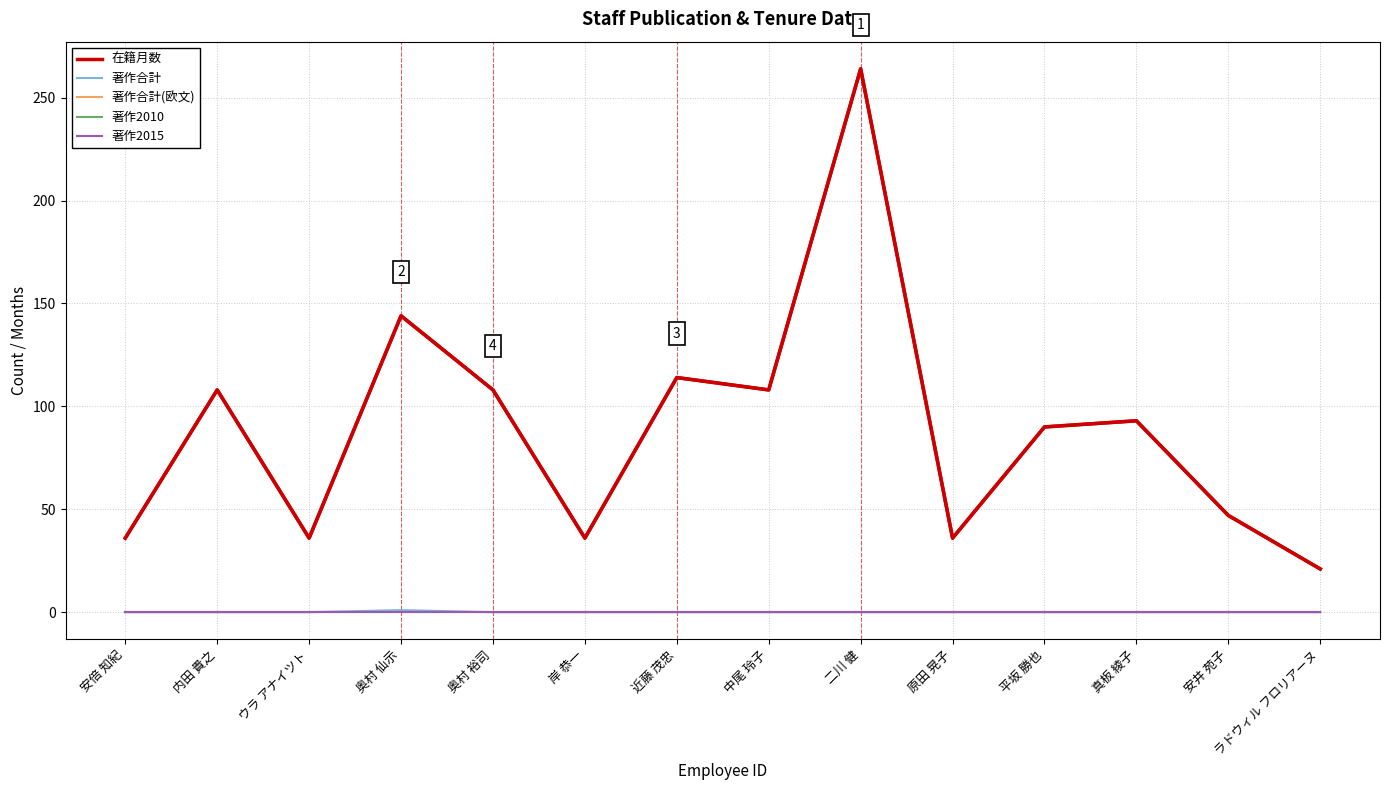

Reading left to right, list all the values displayed in this chart.

在籍月数: 安倍 知紀=36	内田 貴之=108	ウラ アナイツト=36	奥村 仙示=144	奥村 裕司=108	岸 恭一=36	近藤 茂忠=114	中尾 玲子=108	二川 健=264	原田 晃子=36	平坂 勝也=90	真板 綾子=93	安井 苑子=47	ラドウィル フロリアーヌ=21
著作合計: 安倍 知紀=0	内田 貴之=0	ウラ アナイツト=0	奥村 仙示=1	奥村 裕司=0	岸 恭一=0	近藤 茂忠=0	中尾 玲子=0	二川 健=0	原田 晃子=0	平坂 勝也=0	真板 綾子=0	安井 苑子=0	ラドウィル フロリアーヌ=0
著作合計(欧文): 安倍 知紀=0	内田 貴之=0	ウラ アナイツト=0	奥村 仙示=0	奥村 裕司=0	岸 恭一=0	近藤 茂忠=0	中尾 玲子=0	二川 健=0	原田 晃子=0	平坂 勝也=0	真板 綾子=0	安井 苑子=0	ラドウィル フロリアーヌ=0
著作2010: 安倍 知紀=0	内田 貴之=0	ウラ アナイツト=0	奥村 仙示=0	奥村 裕司=0	岸 恭一=0	近藤 茂忠=0	中尾 玲子=0	二川 健=0	原田 晃子=0	平坂 勝也=0	真板 綾子=0	安井 苑子=0	ラドウィル フロリアーヌ=0
著作2015: 安倍 知紀=0	内田 貴之=0	ウラ アナイツト=0	奥村 仙示=0	奥村 裕司=0	岸 恭一=0	近藤 茂忠=0	中尾 玲子=0	二川 健=0	原田 晃子=0	平坂 勝也=0	真板 綾子=0	安井 苑子=0	ラドウィル フロリアーヌ=0